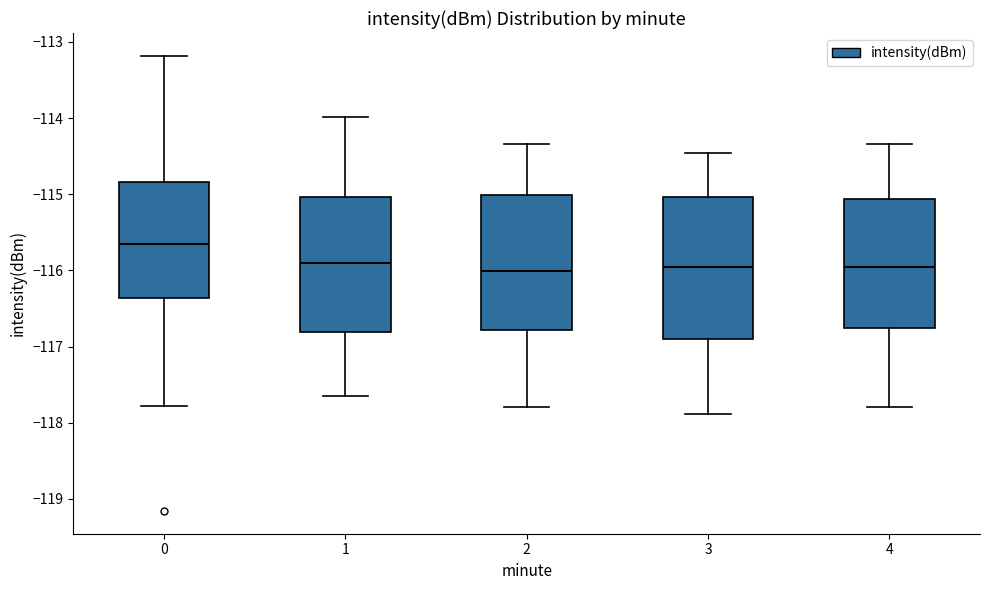

Where is the lower edge of the box at x = 2 on the y-axis? The values are not printed on the chart, so give them approximately, as read against the axis.

-116.8